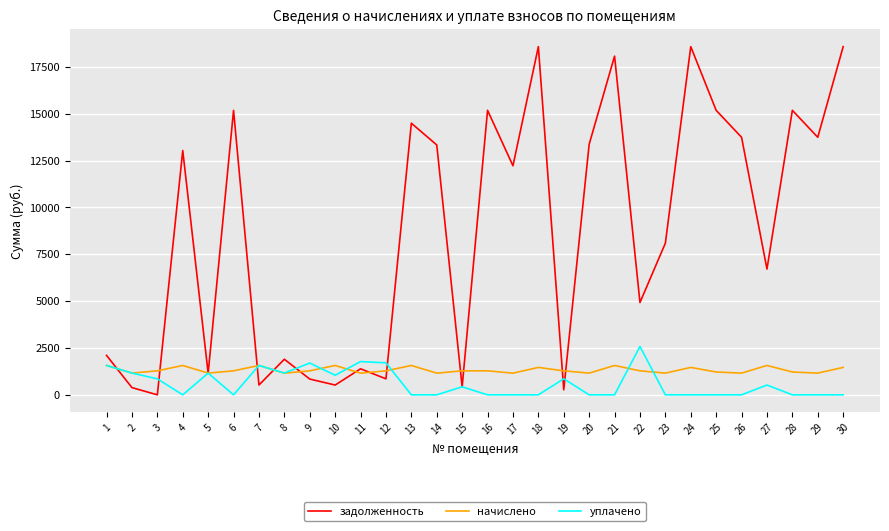

Between 16 and 23, which series saw the biggest shift?

задолженность